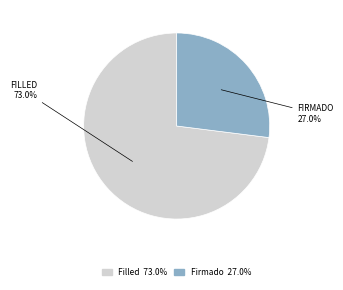

Rank the categories by value from highest to lowest.

Filled, Firmado